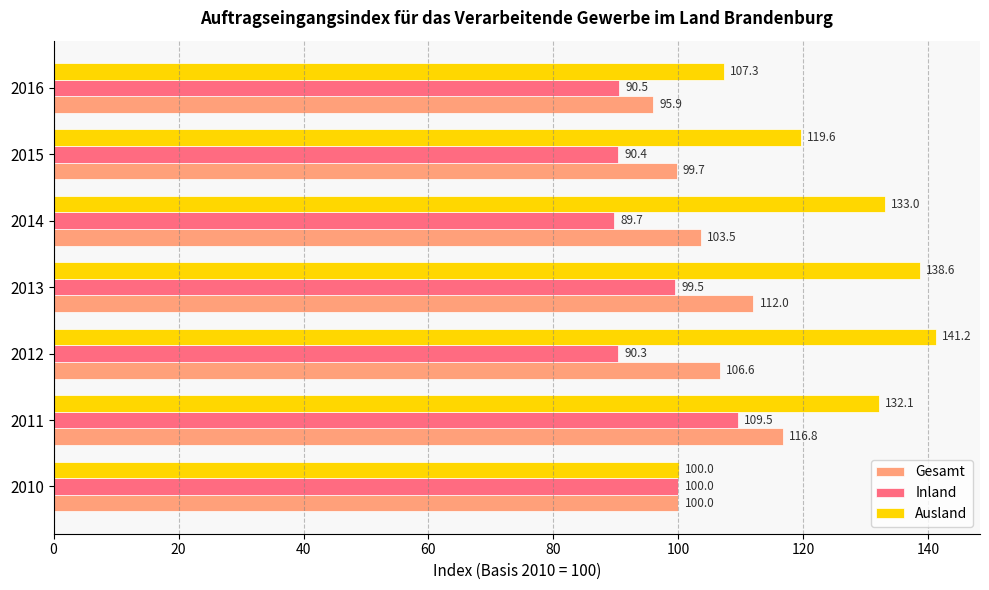

At which category is the sum across all series the highest?

2011